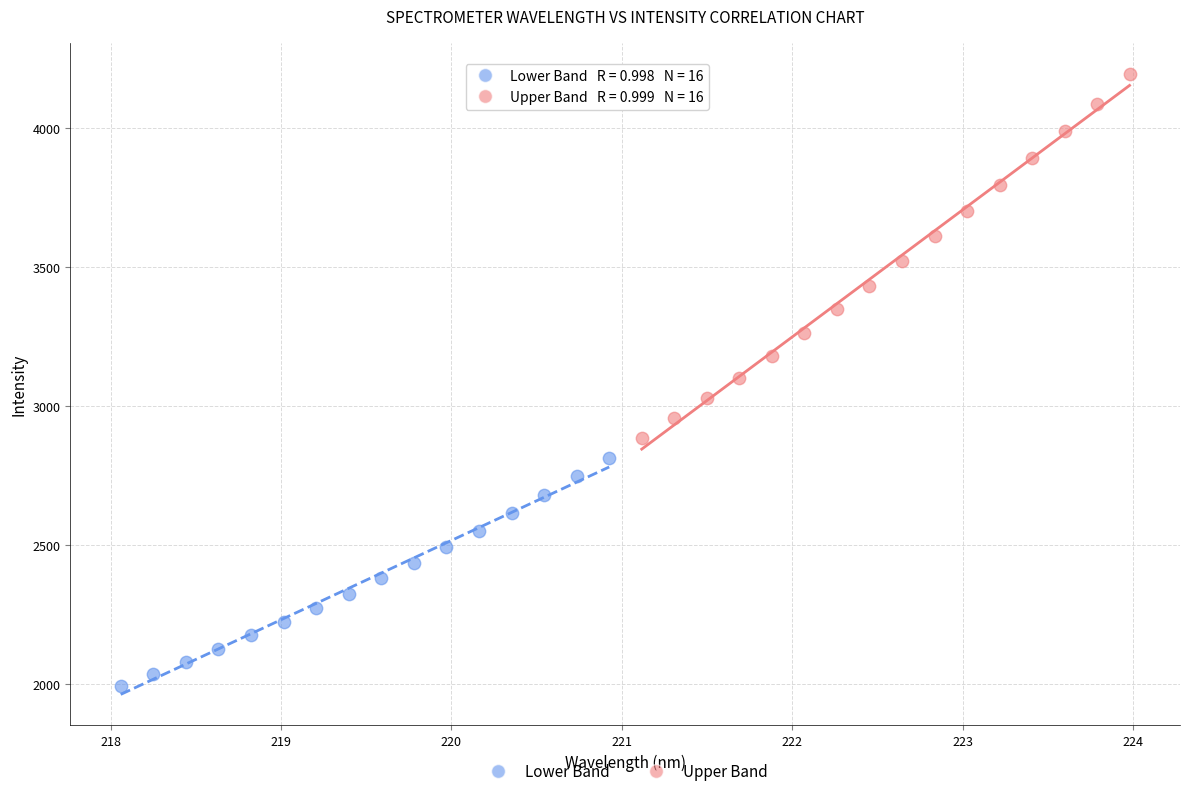

Which series contains the highest Y value?

Upper Band